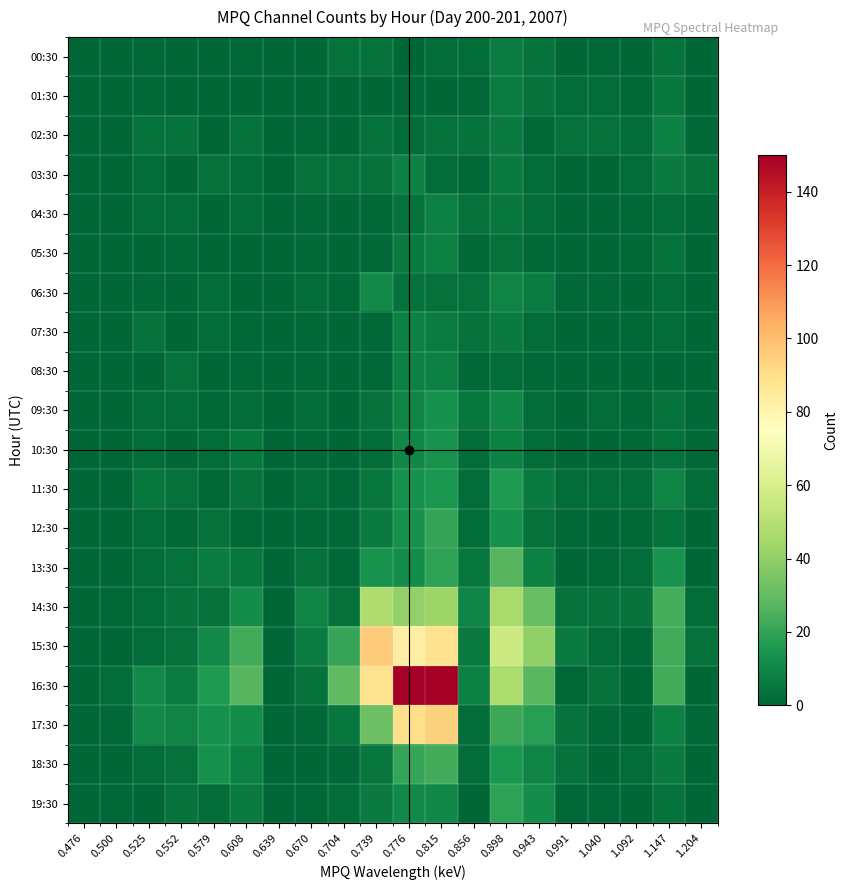

At 0.991, list the series in order from smallest to largest.

00:30, 03:30, 04:30, 05:30, 07:30, 08:30, 09:30, 10:30, 13:30, 06:30, 12:30, 16:30, 19:30, 01:30, 11:30, 02:30, 14:30, 17:30, 18:30, 15:30